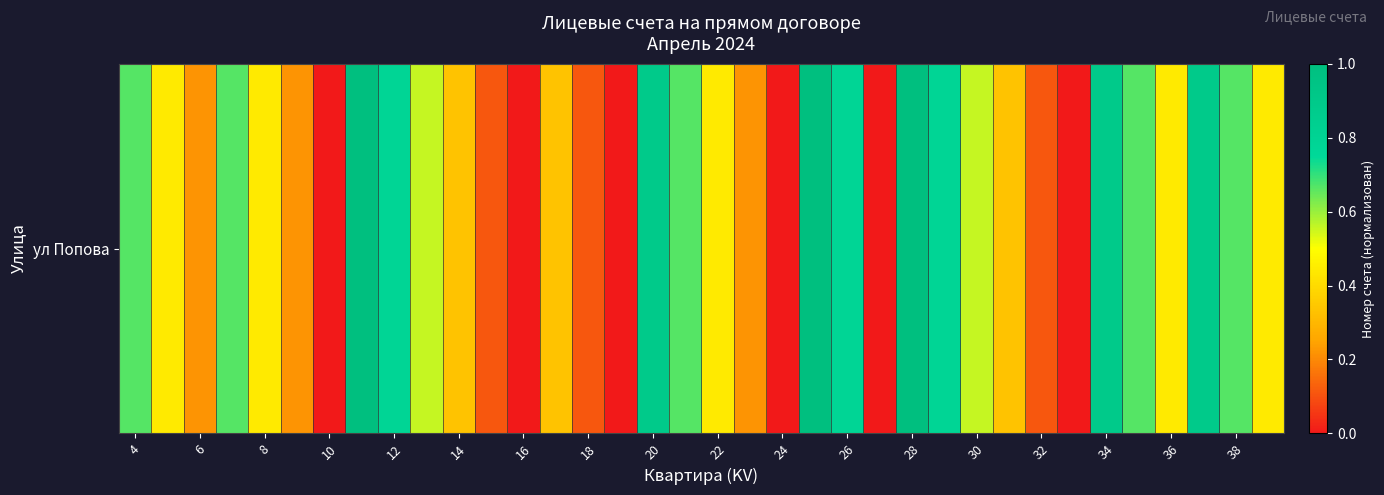

How many distinct data groups are displayed?

1